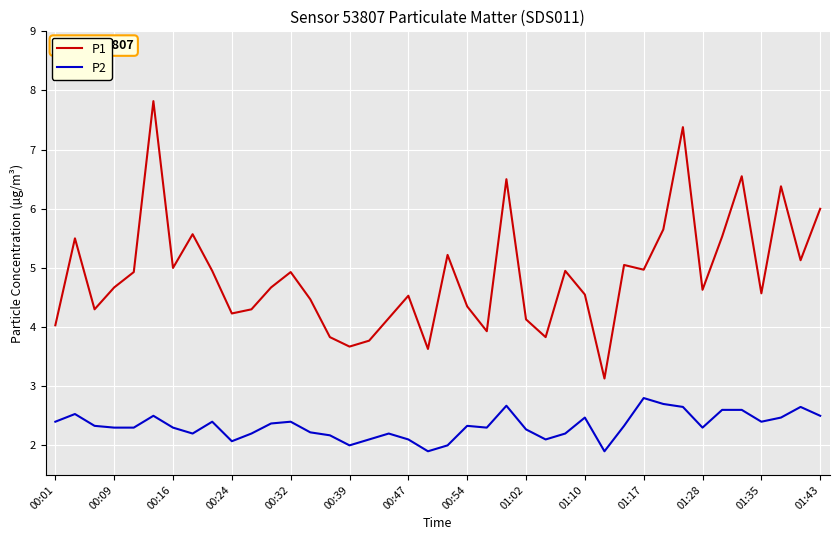

What is the minimum value shown in the chart?

1.9